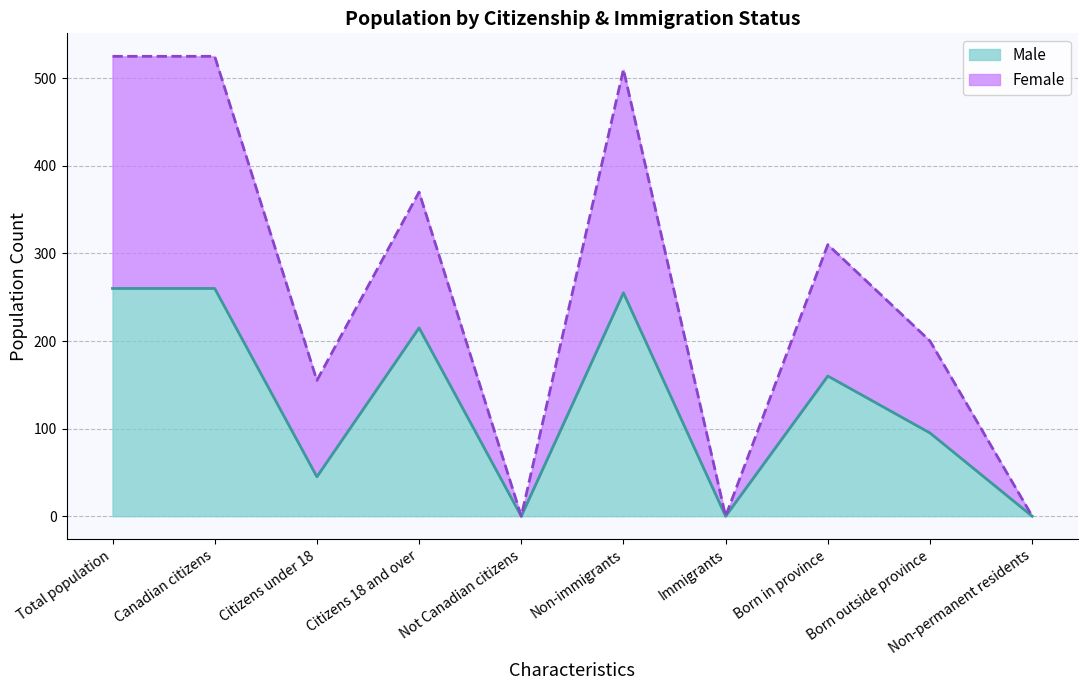

What is the label of the 6th point from the left?

Non-immigrants